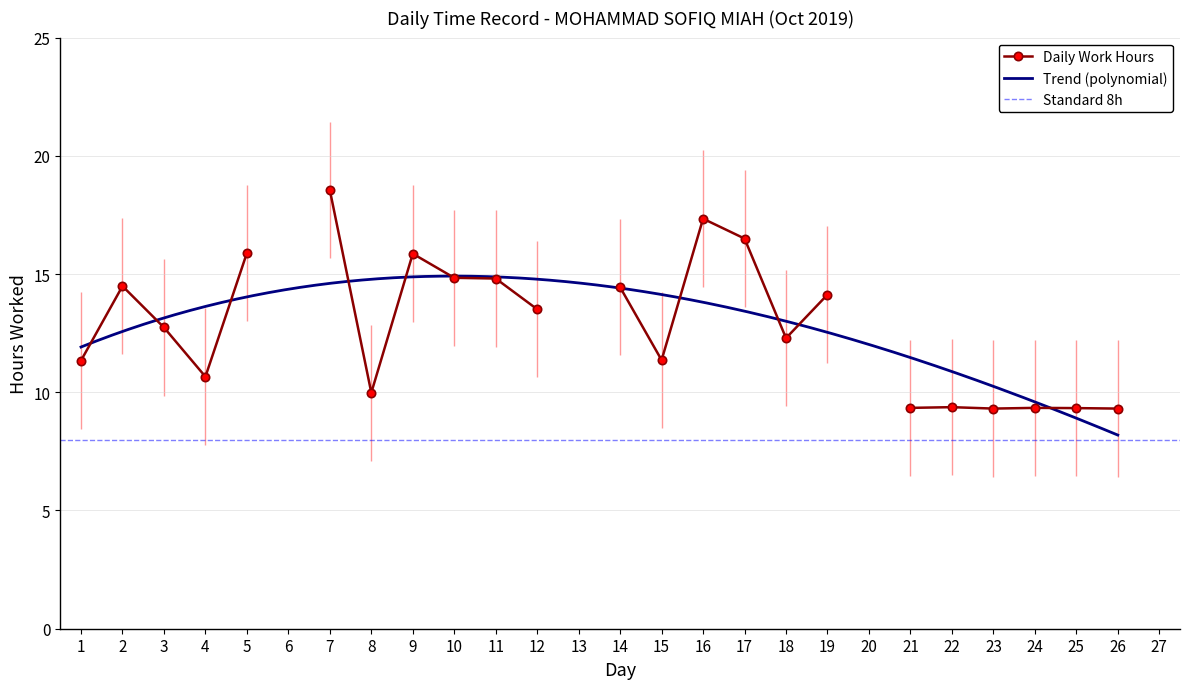

Rank the categories by value from lowest to highest.

6, 13, 20, 27, 23, 26, 25, 21, 24, 22, 8, 4, 1, 15, 18, 3, 12, 19, 14, 2, 11, 10, 9, 5, 17, 16, 7